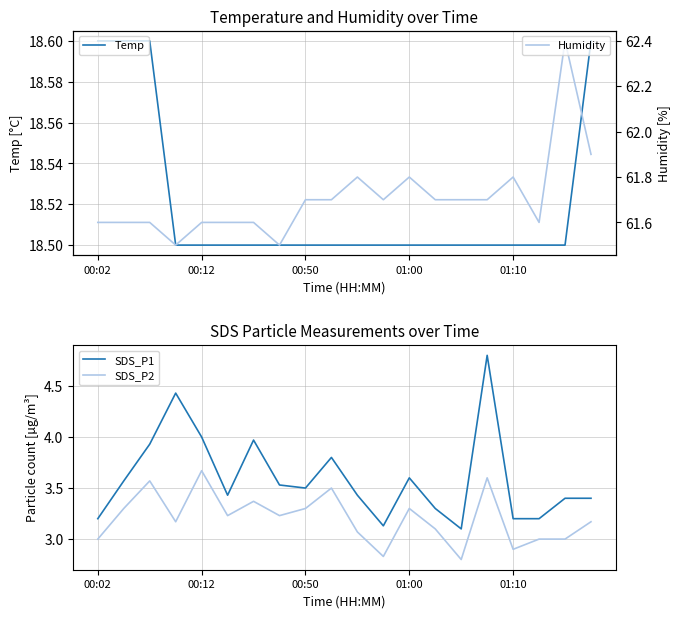

The value of SDS_P1 at 00:02 is 1.2. True or false?

False